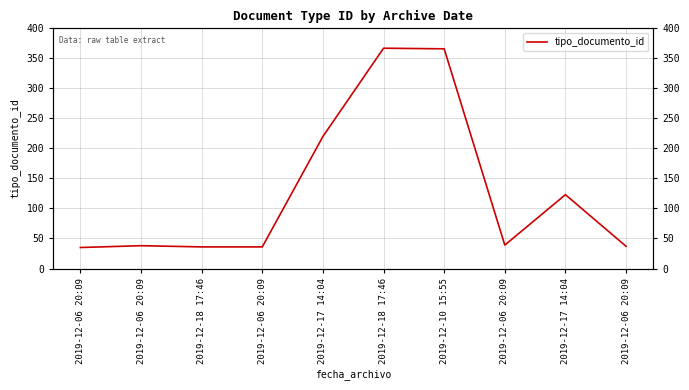

Approximately how many times larger is the value at 2019-12-06 20:09 compared to 2019-12-06 20:09?

1.0